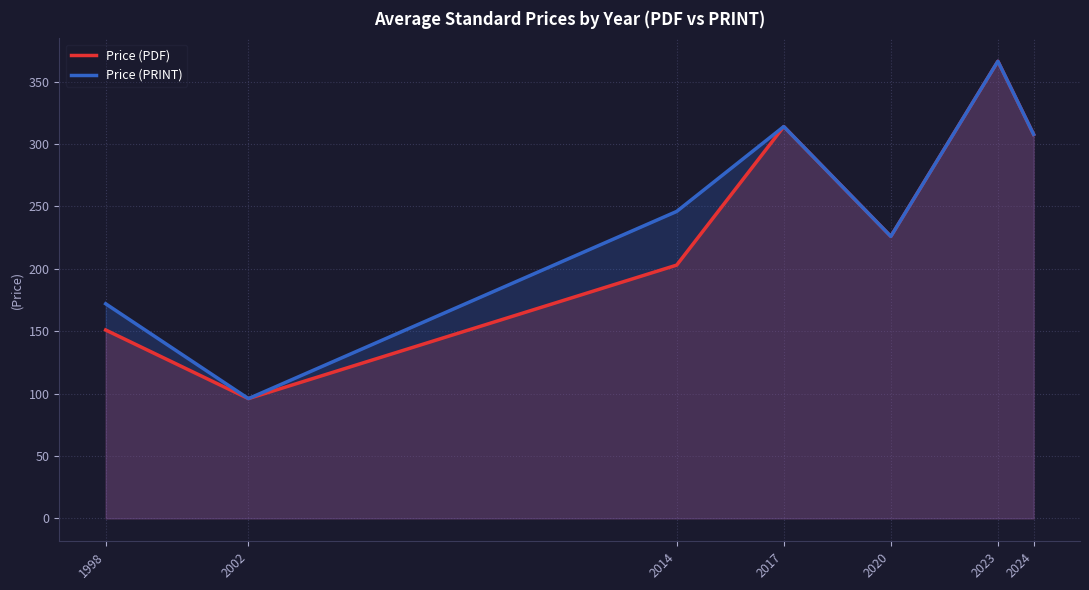

Between 1998 and 2017, which is larger?

2017